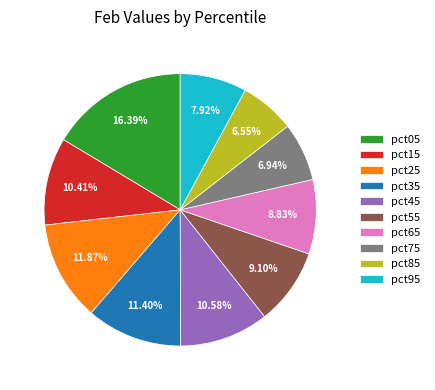

To the nearest percent, what is the average slice percentage?

10%